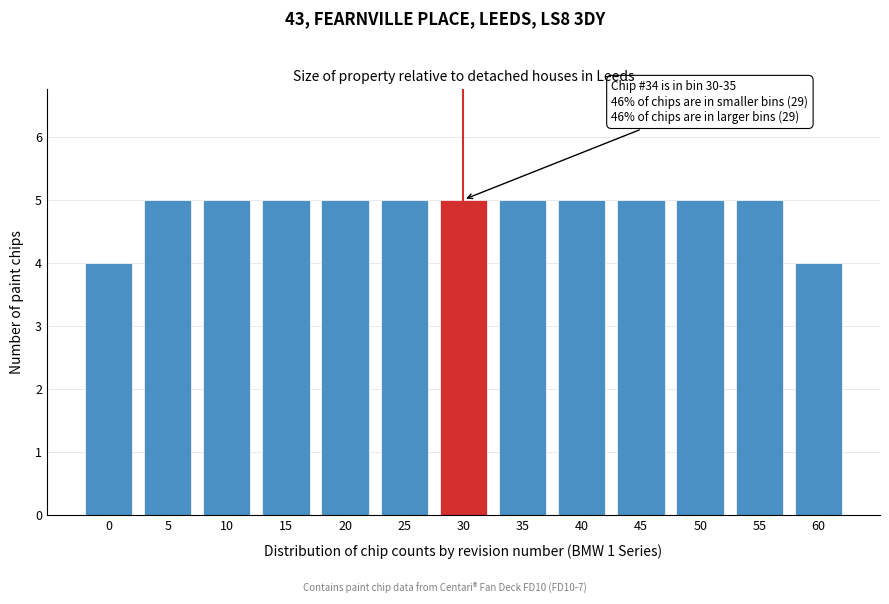

Reading left to right, transcribe all the data shown in this chart.

4	5	5	5	5	5	5	5	5	5	5	5	4